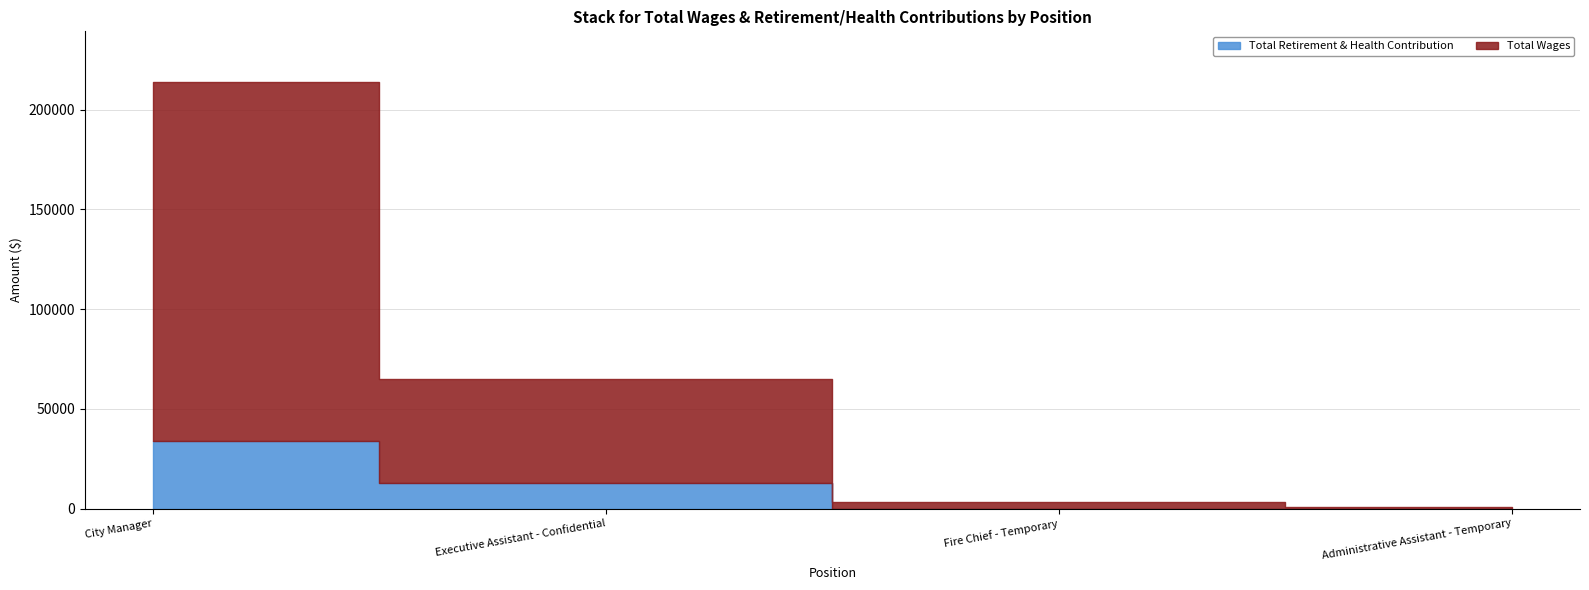

True or false: Total Wages and Total Retirement & Health Contribution cross at least once.

False